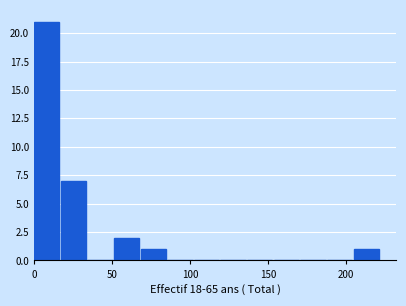

Around what value on the x-axis is the tallest bar? Give the approximate position of its centre, as read against the axis.

10